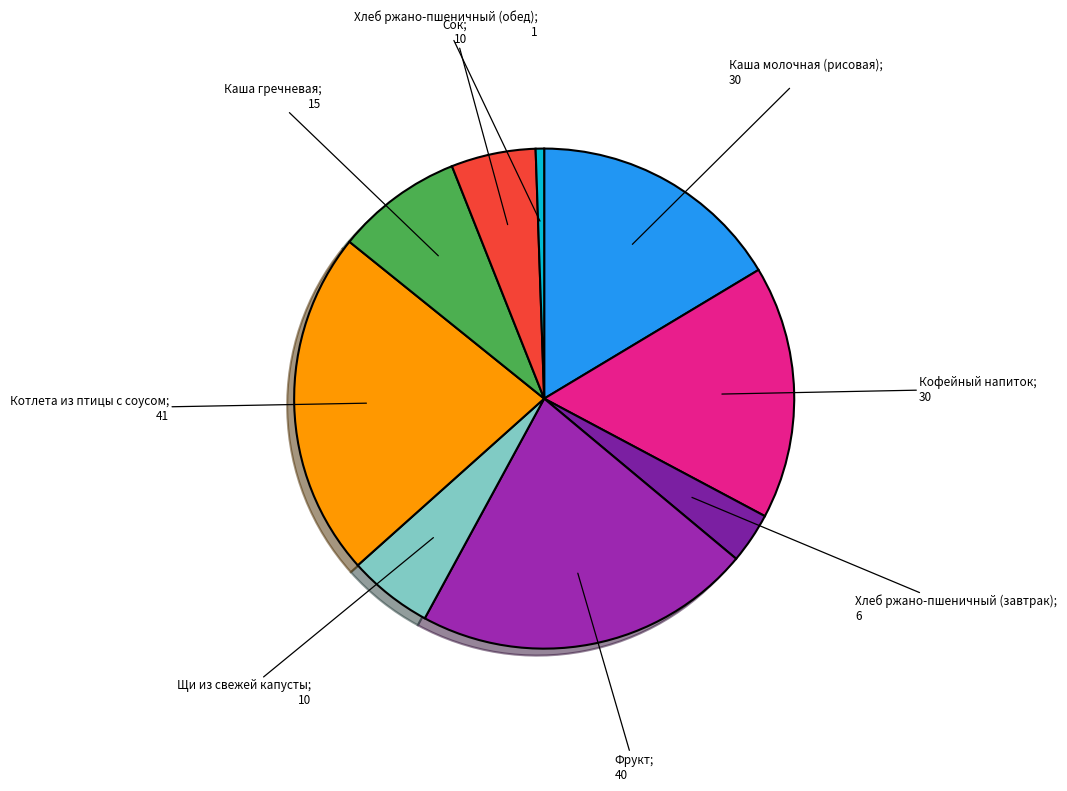

How many slices are in this pie chart?

9